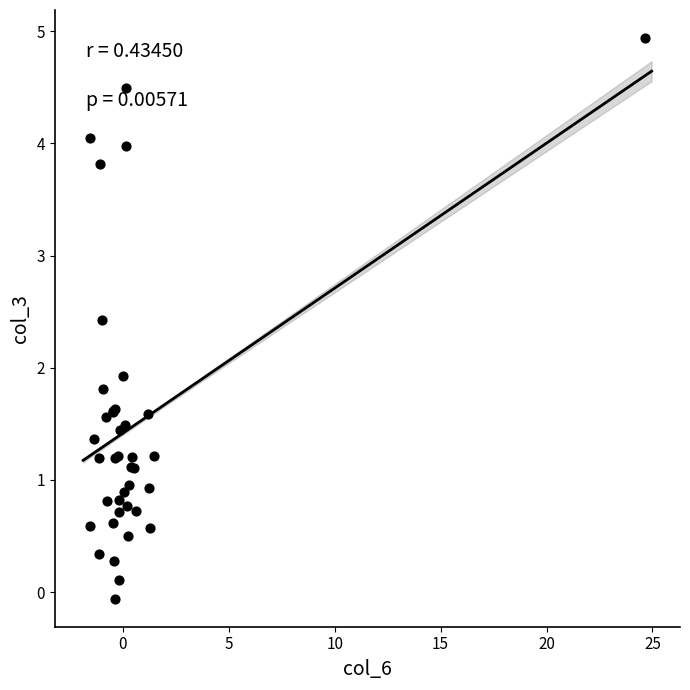

What Y value in the scatter plot is closest to 2?

1.9